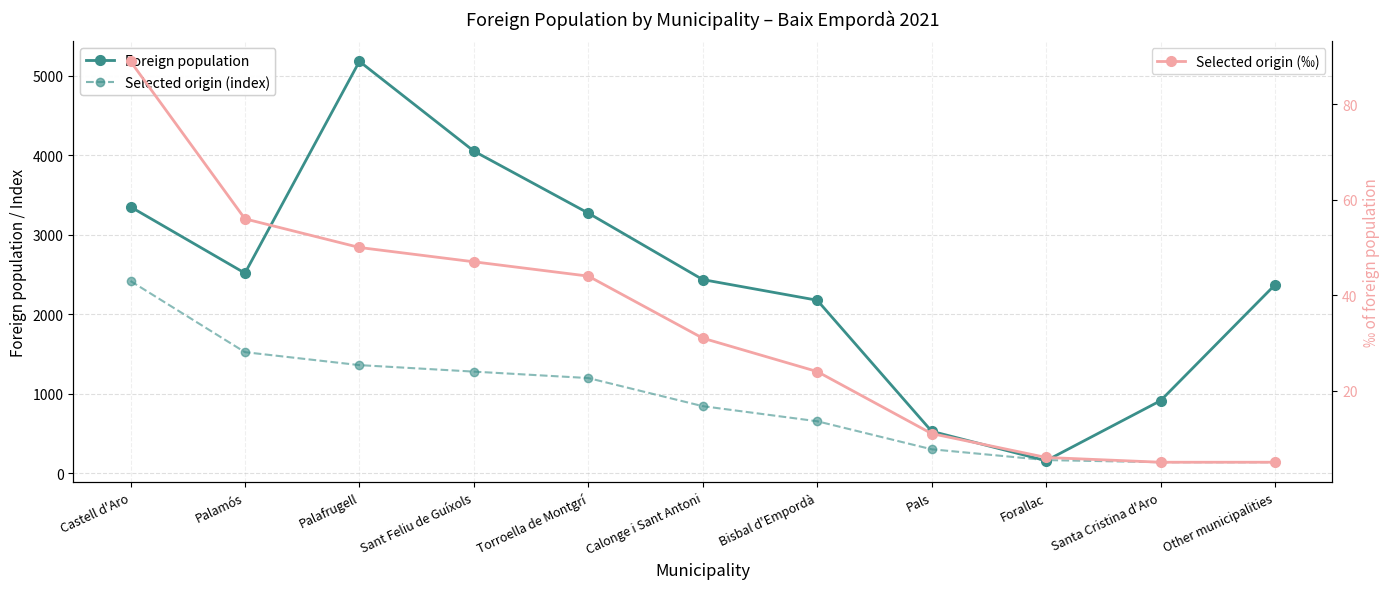

What position from the left is Calonge i Sant Antoni?

6